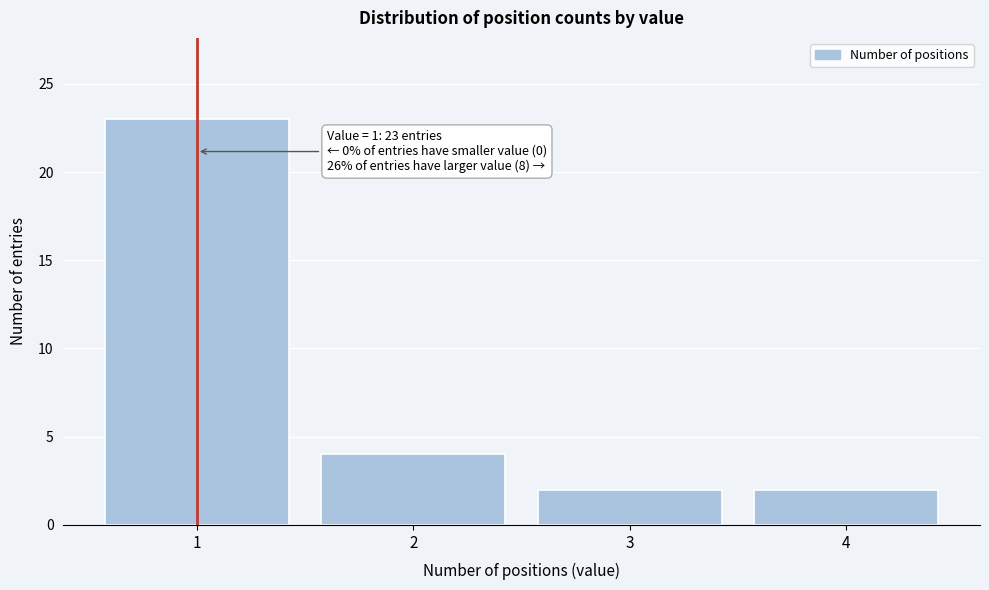

Over which range of the x-axis is the bar tallest?

0.5 to 1.5